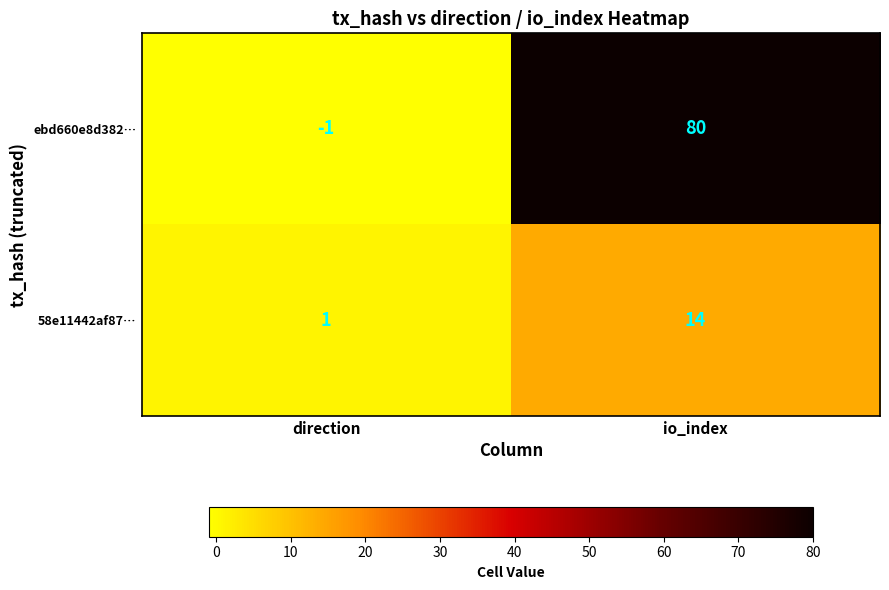

What is the maximum value shown in the chart?

80